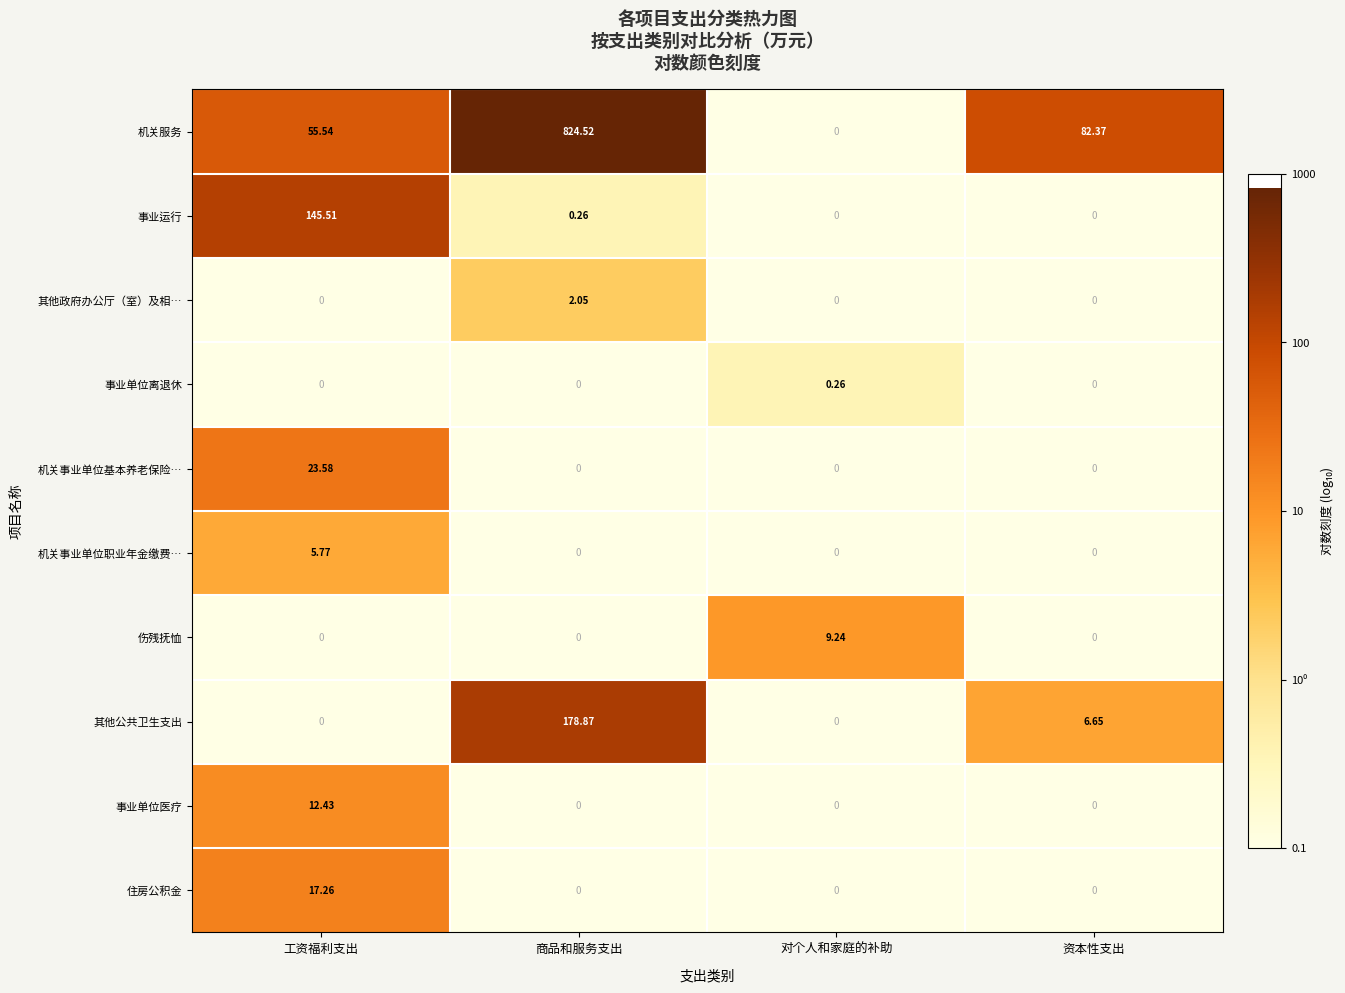

Between 工资福利支出 and 对个人和家庭的补助, which series saw the biggest shift?

事业运行